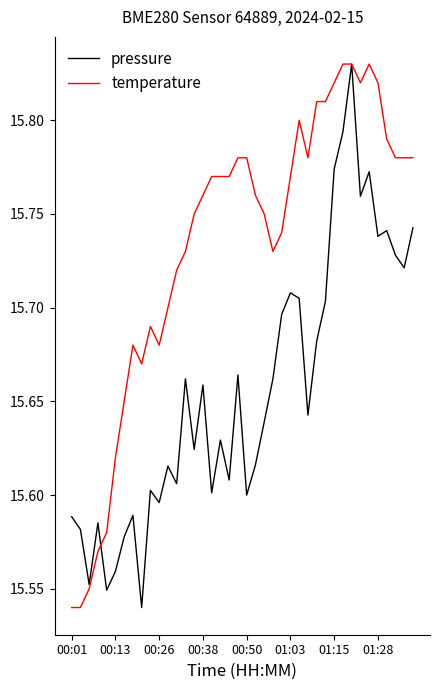

Which series has the largest total across all categories?

temperature